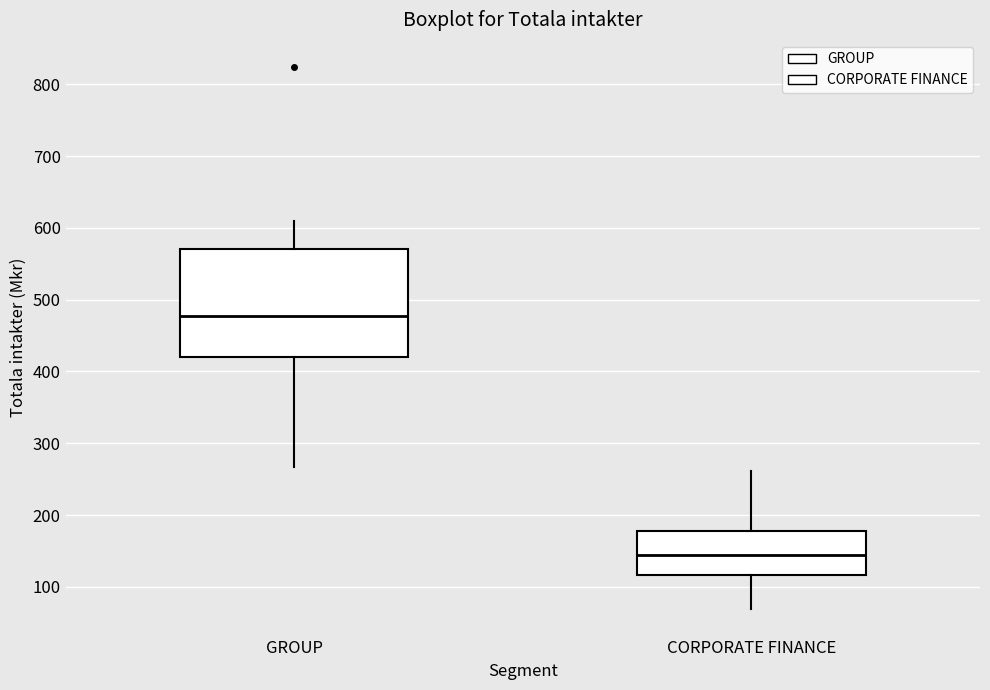

Which box is the tallest, from its lower edge to its upper edge?

GROUP